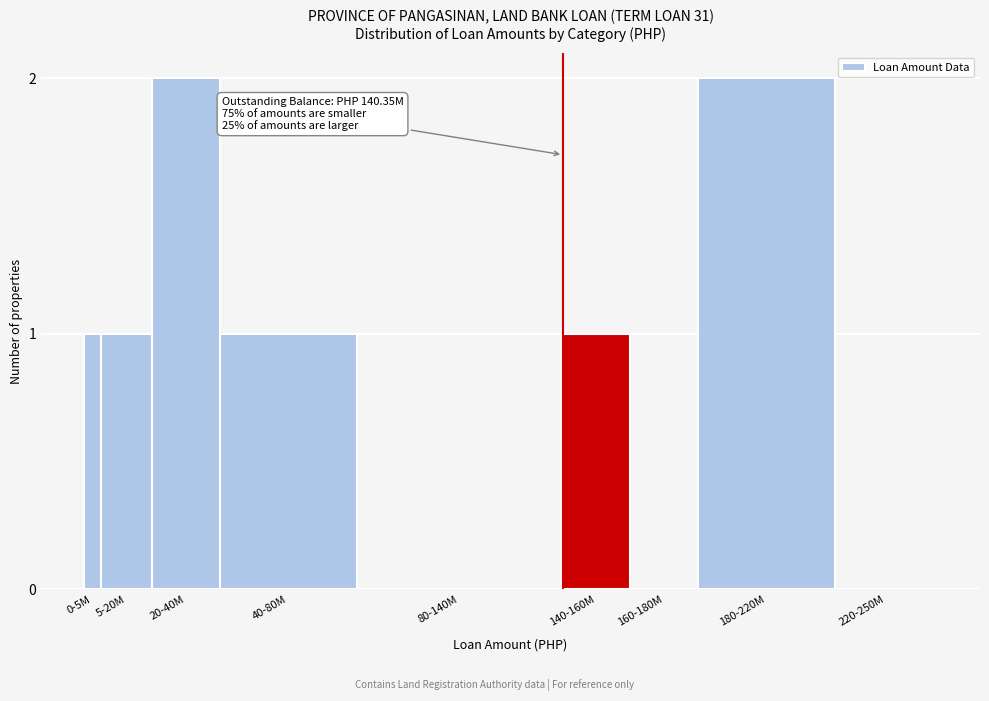

Reading left to right, extract all data points from this chart.

0-5M=1	5-20M=1	20-40M=2	40-80M=1	80-140M=0	140-160M=1	160-180M=0	180-220M=2	220-250M=0